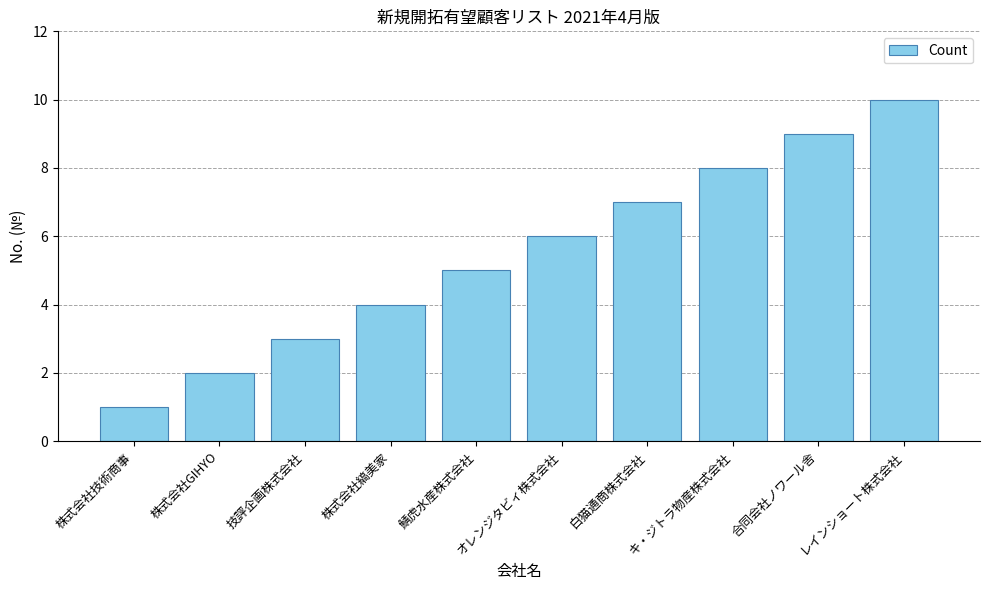

Rank the categories by value from highest to lowest.

レインショート株式会社, 合同会社ノワール舎, キ・ジトラ物産株式会社, 白猫通商株式会社, オレンジタビィ株式会社, 鯖虎水産株式会社, 株式会社縞美家, 技評企画株式会社, 株式会社GIHYO, 株式会社技術商事